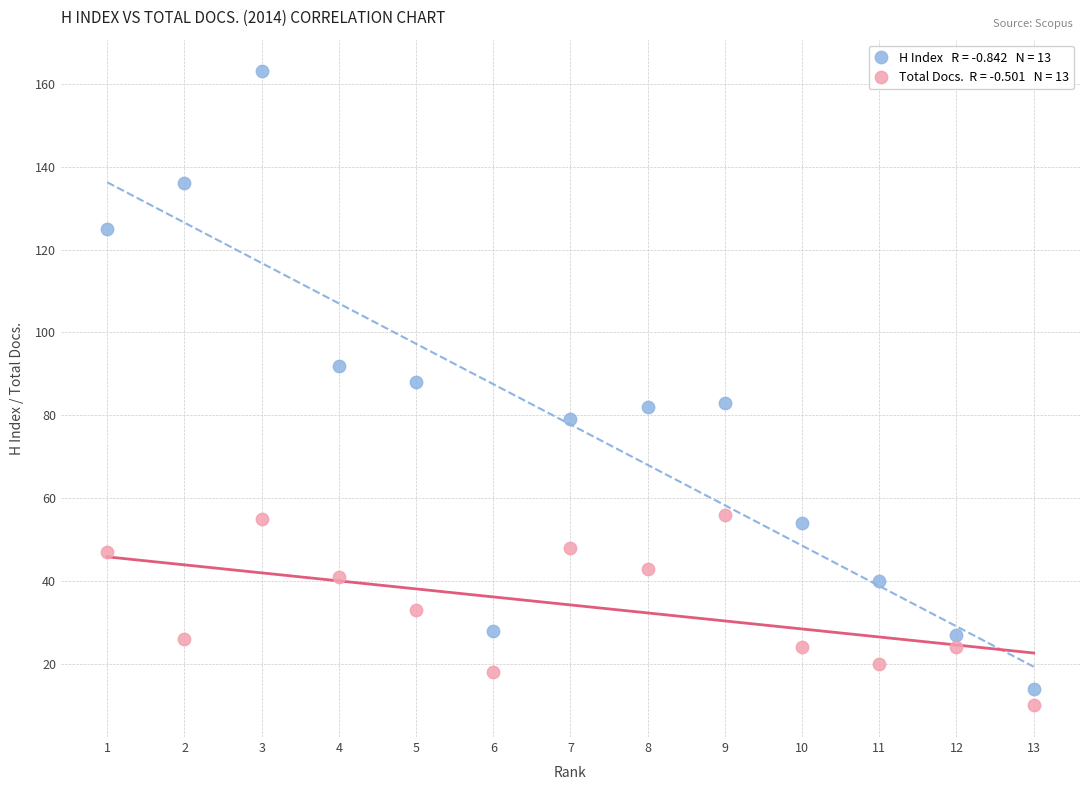

Across all data points, what is the range of Y values (max minus min)?

153